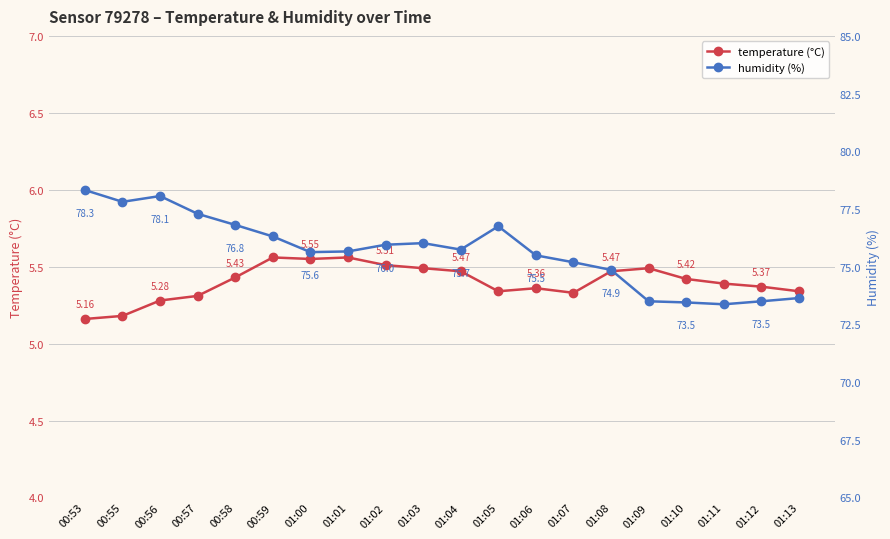

True or false: temperature and humidity cross at least once.

False